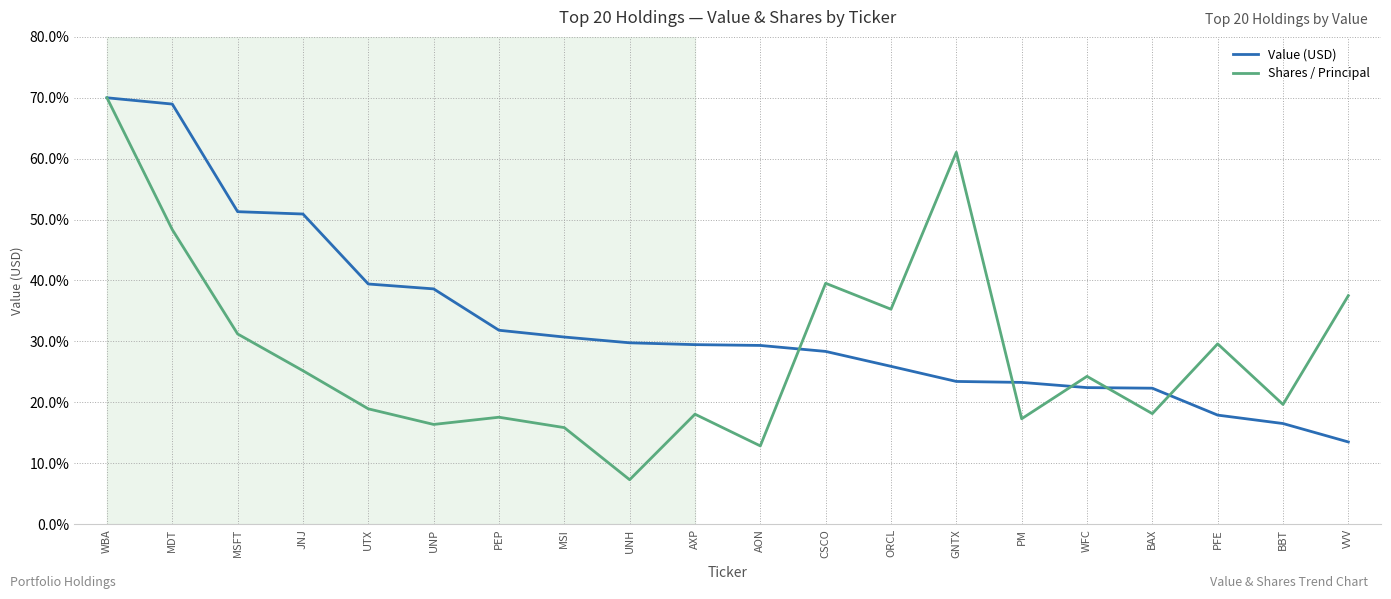

Which series has the largest range (max minus min)?

Shares / Principal